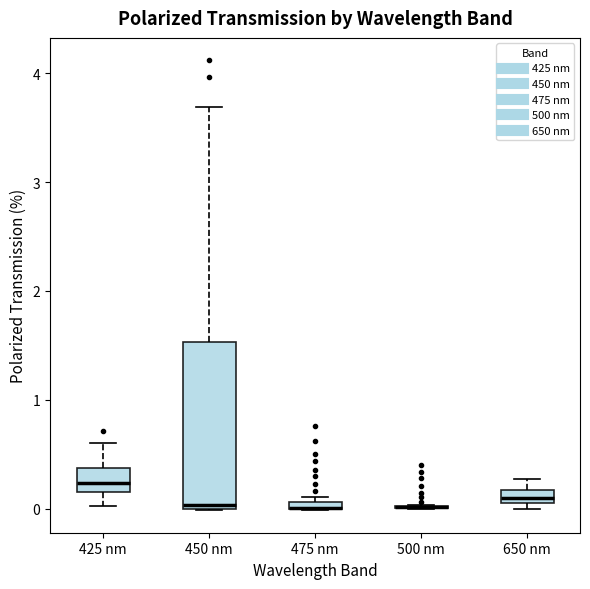

Where is the lower edge of the box for 425 nm on the y-axis? The values are not printed on the chart, so give them approximately, as read against the axis.

0.2